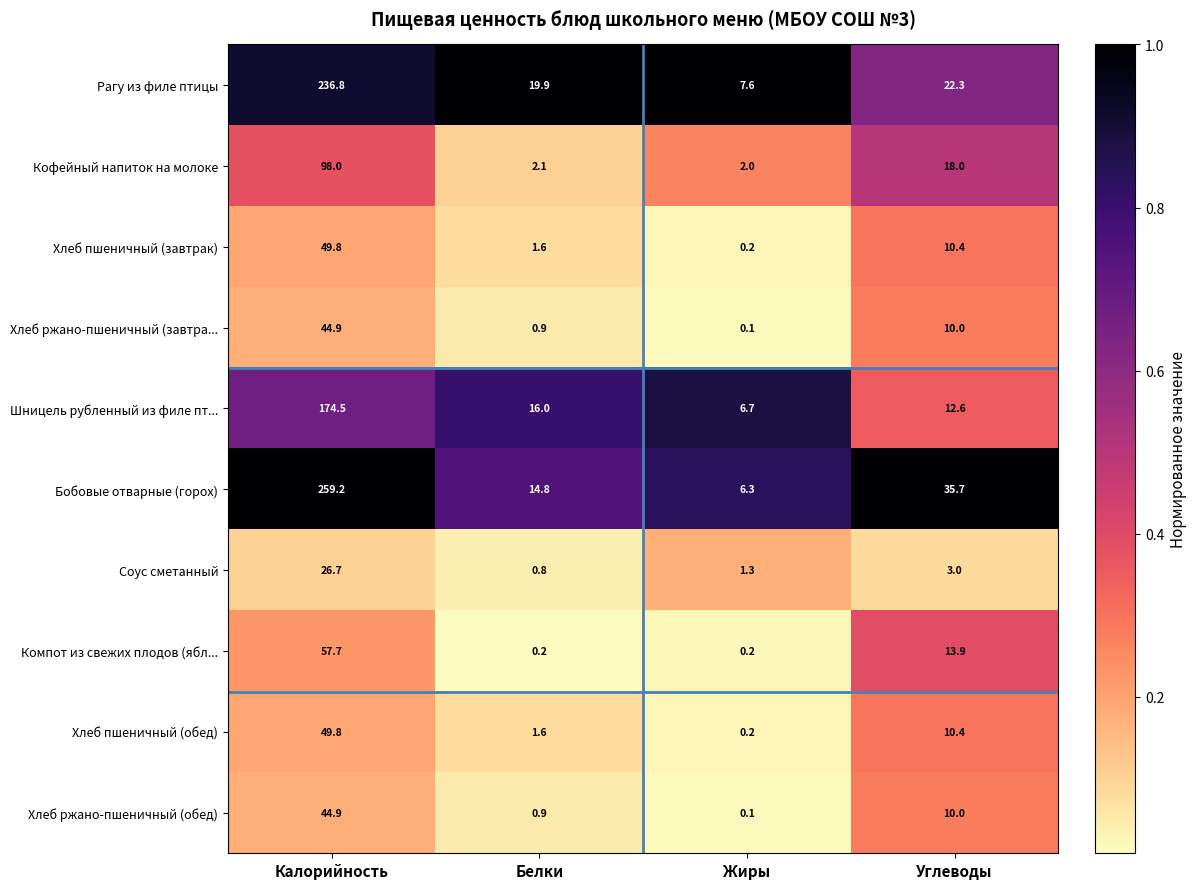

At which label is Хлеб ржано-пшеничный (завтра... closest to 22?

Углеводы